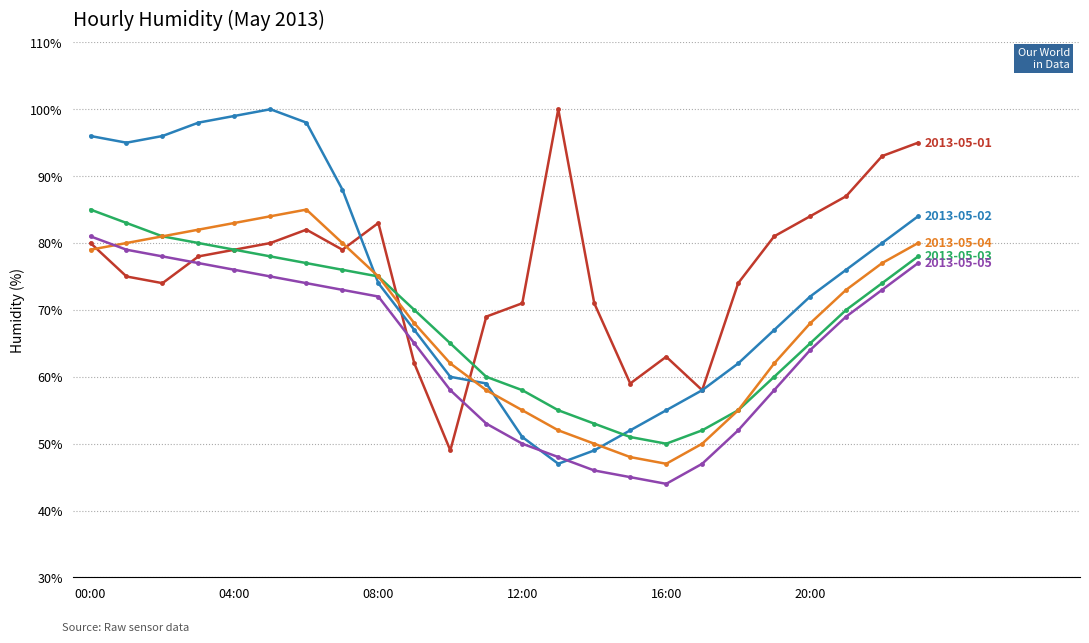

What is the maximum value shown in the chart?

100